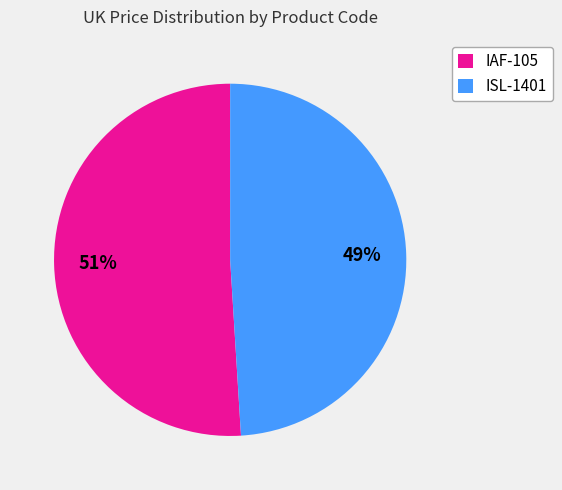

Which has a higher value, IAF-105 or ISL-1401?

IAF-105